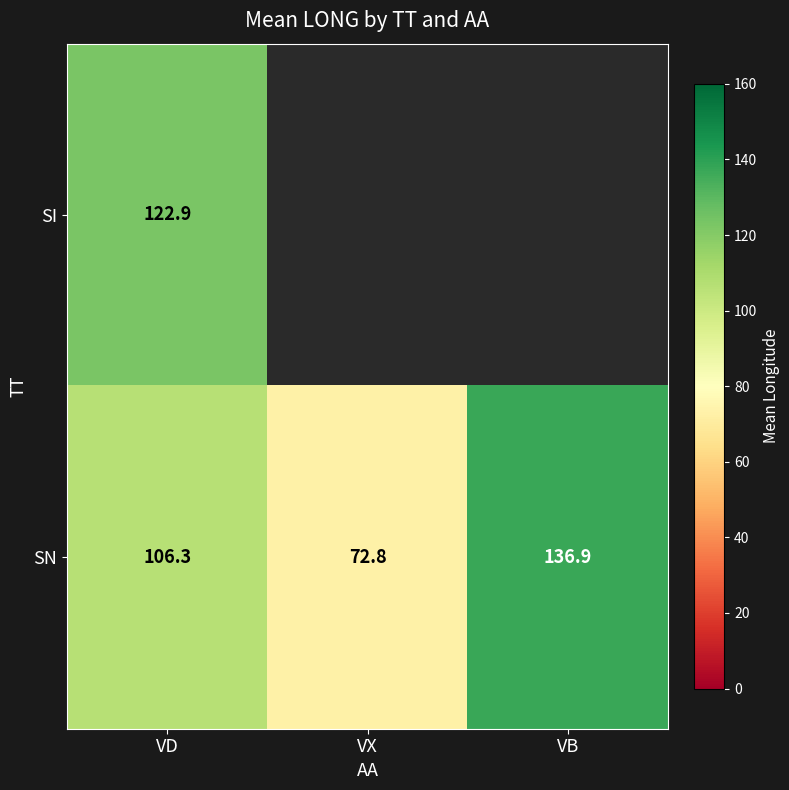

At which label does SN first exceed 106?

VD